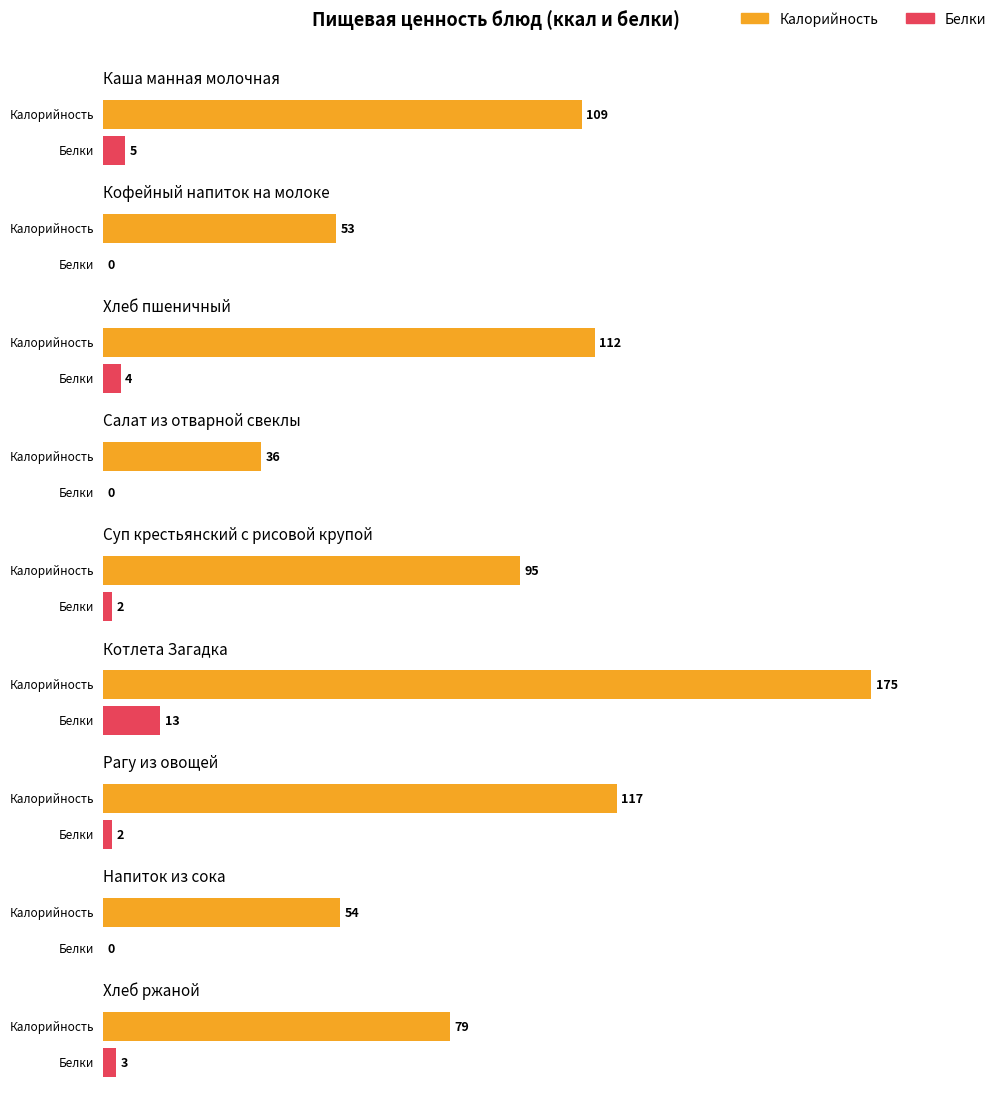

Which category has the lowest value across all series?

Кофейный напиток на молоке